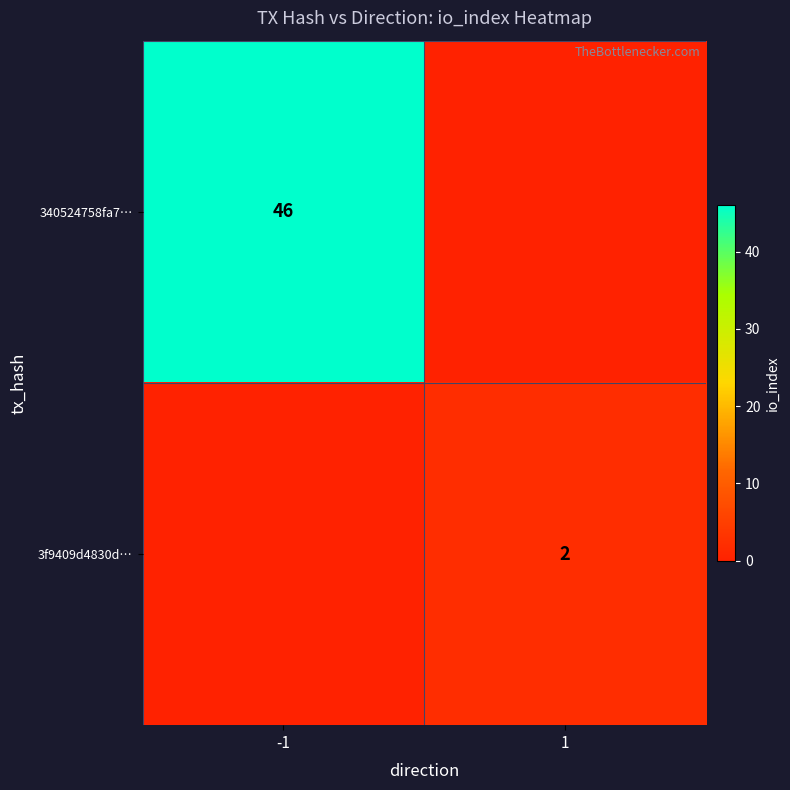

True or false: 340524758fa7… has a value of 46 at -1.

True